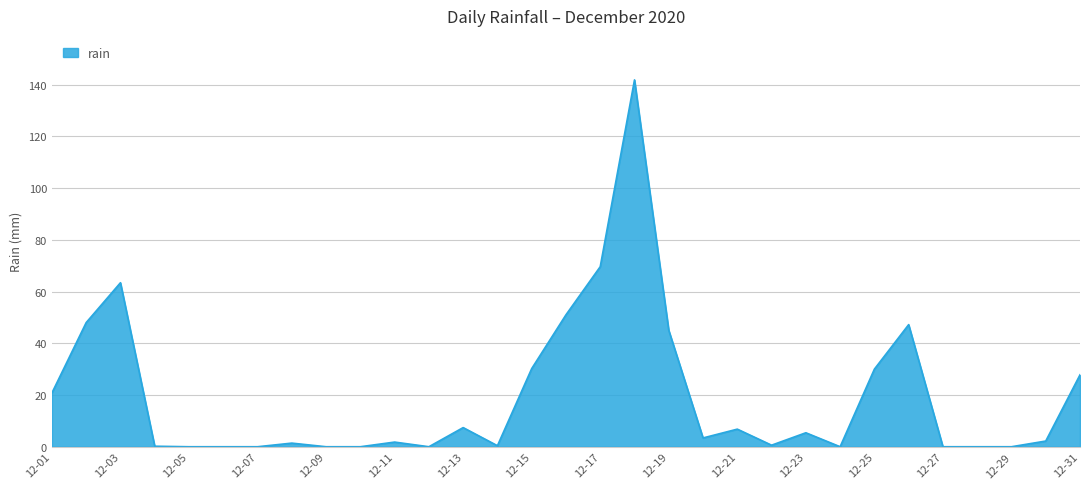

What is the greatest value displayed?

141.8